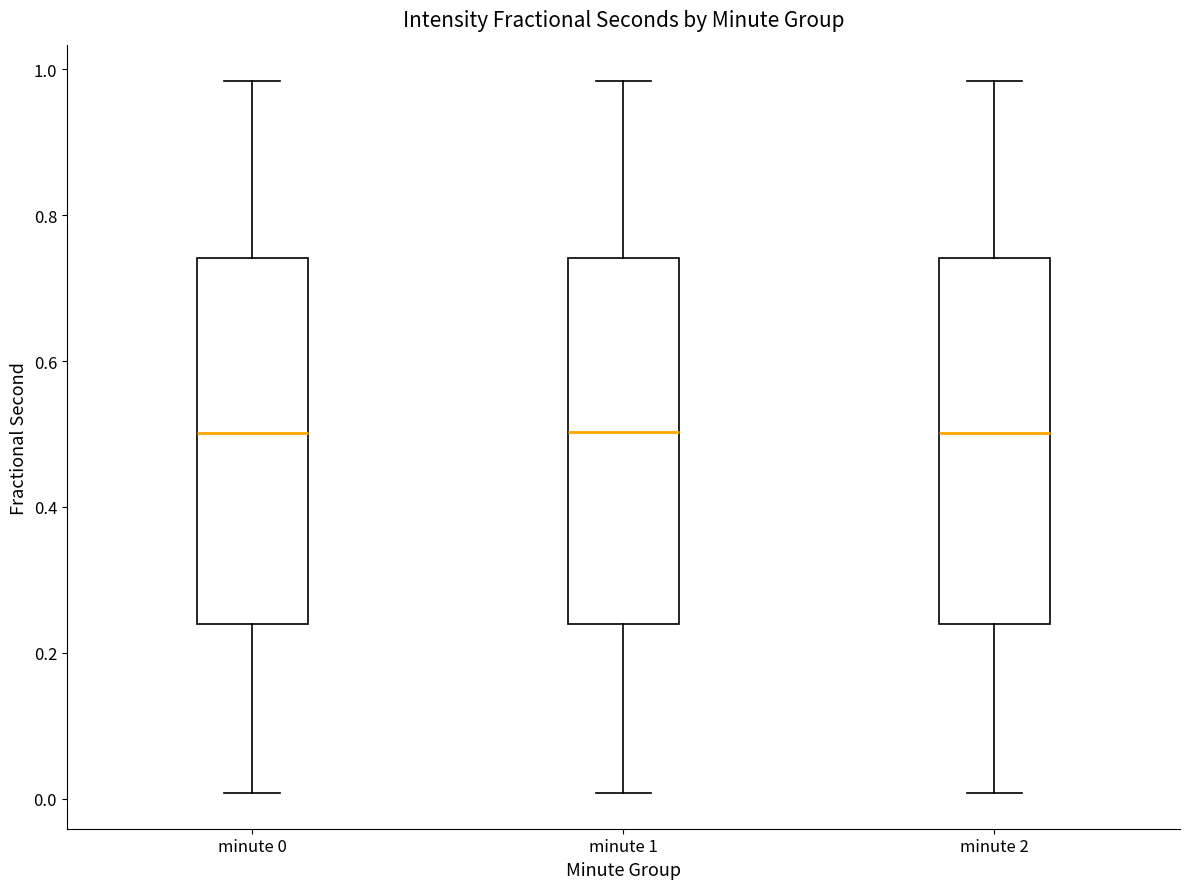

Reading left to right, read every box against the y-axis: the position of its median line, the range the box covers, and the ends of its whiskers. The values are not printed on the chart, so give them approximately, as read against the axis.

minute 0: median 0.50, box 0.24 to 0.74, whiskers 0.00 to 0.98
minute 1: median 0.50, box 0.24 to 0.74, whiskers 0.00 to 0.98
minute 2: median 0.50, box 0.24 to 0.74, whiskers 0.00 to 0.98